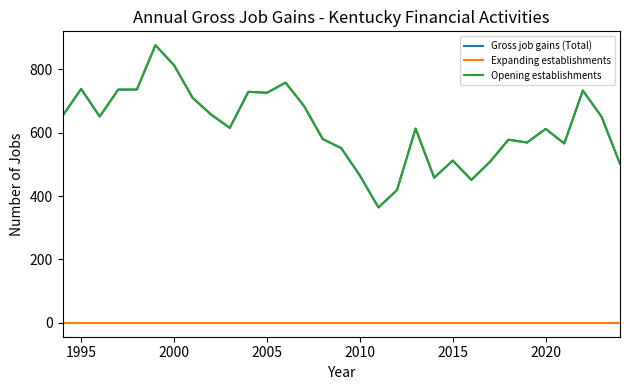

List the series in order of their peak value, highest first.

Gross job gains (Total), Opening establishments, Expanding establishments